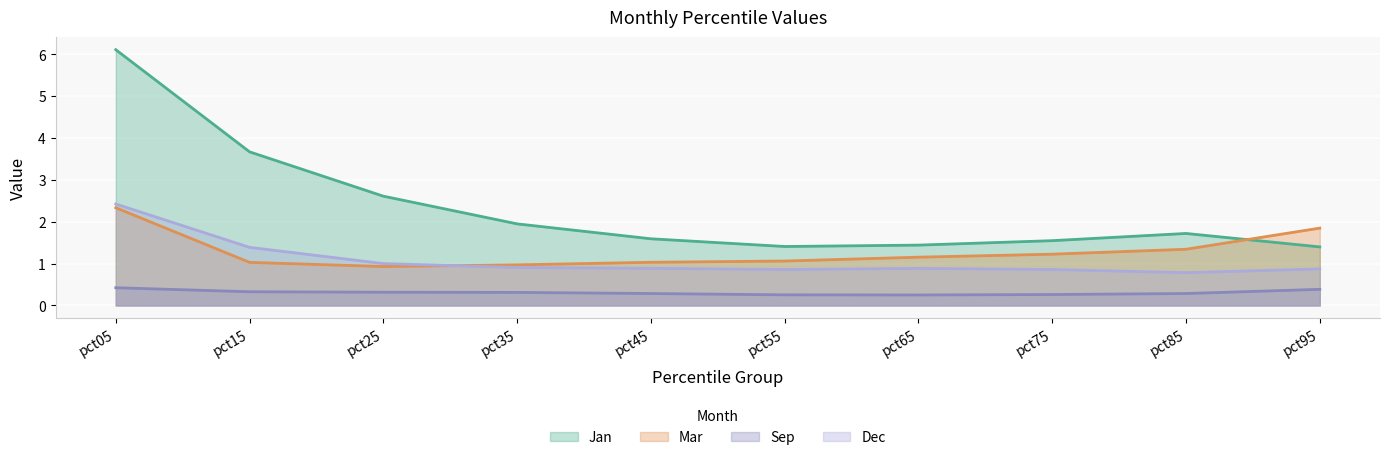

What is the difference between the Dec values at pct35 and pct05?

1.5